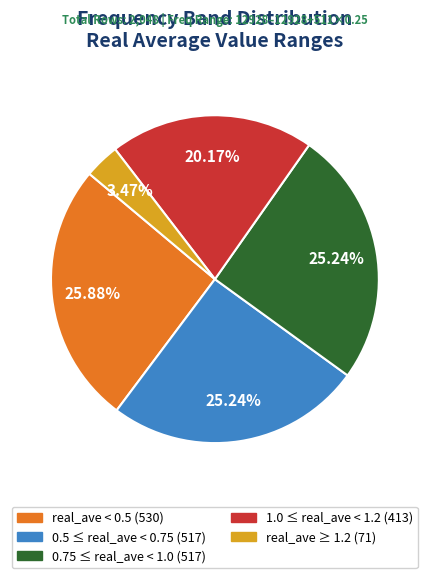

Is there any slice that represents more than half of the pie?

No